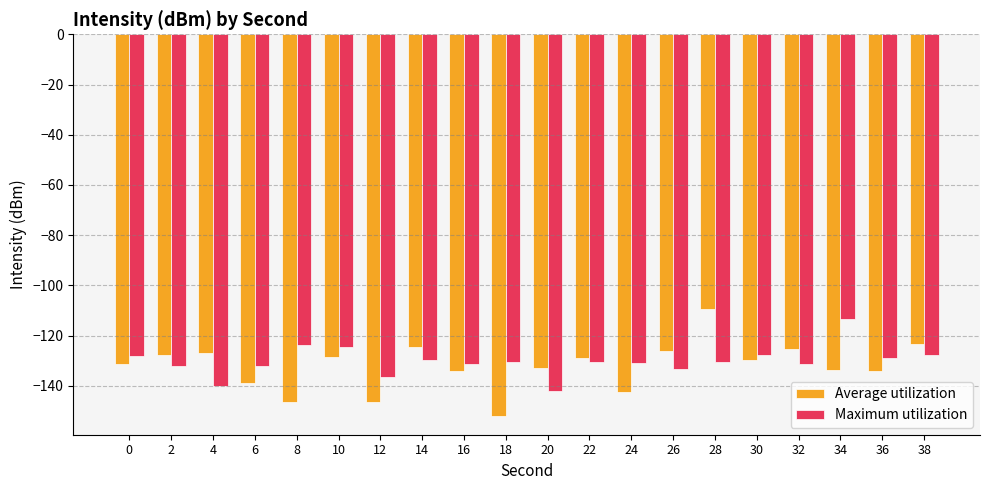

What is the difference between the maximum and minimum values in the Average utilization series?

42.7